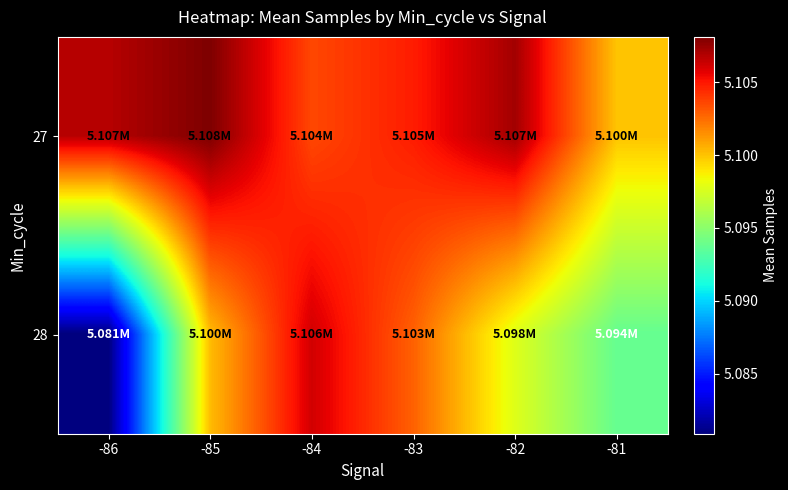

What is the minimum value shown in the chart?

5080886